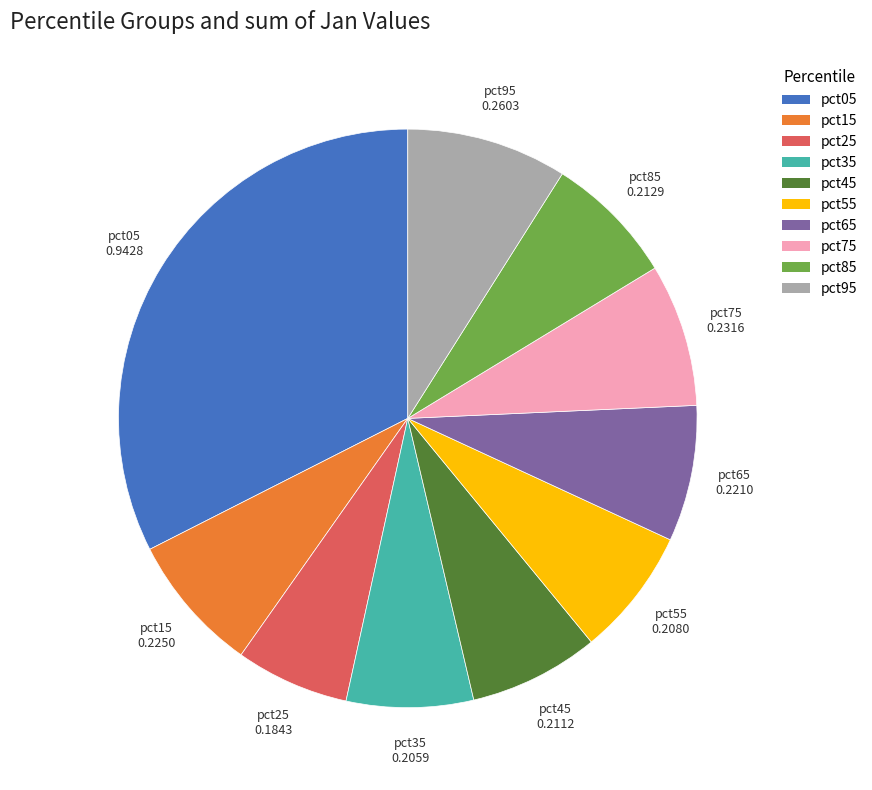

Which category has the biggest portion of the pie?

pct05